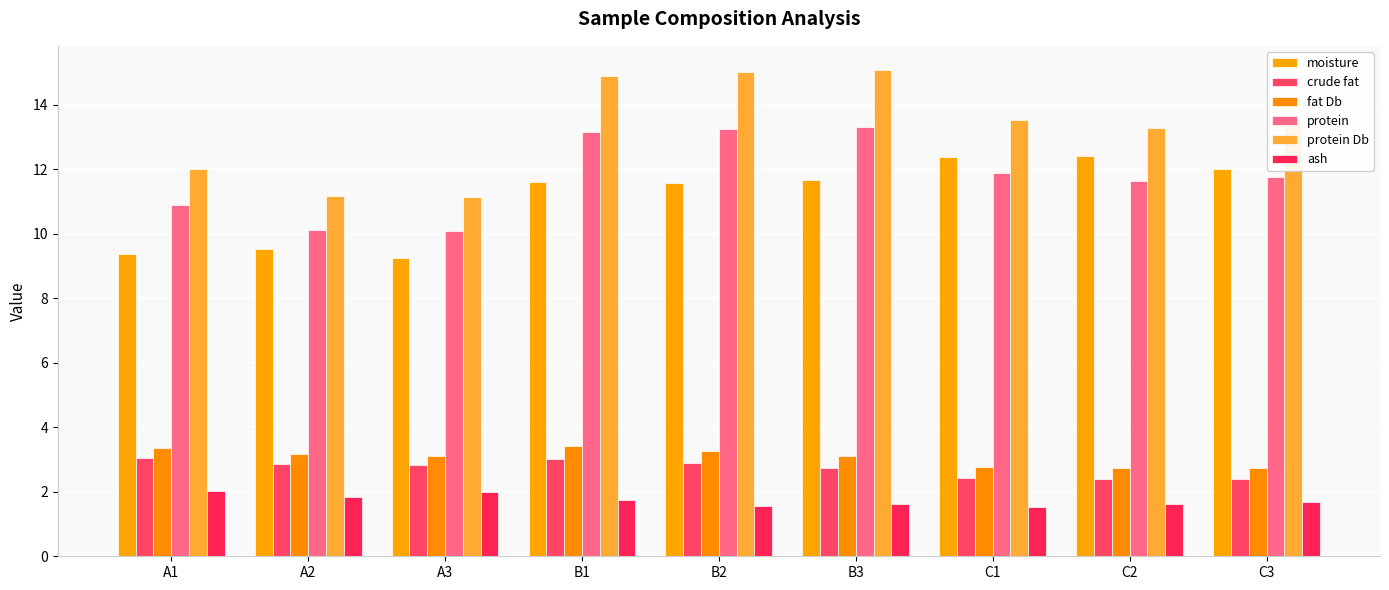

Are the bars horizontal?

No